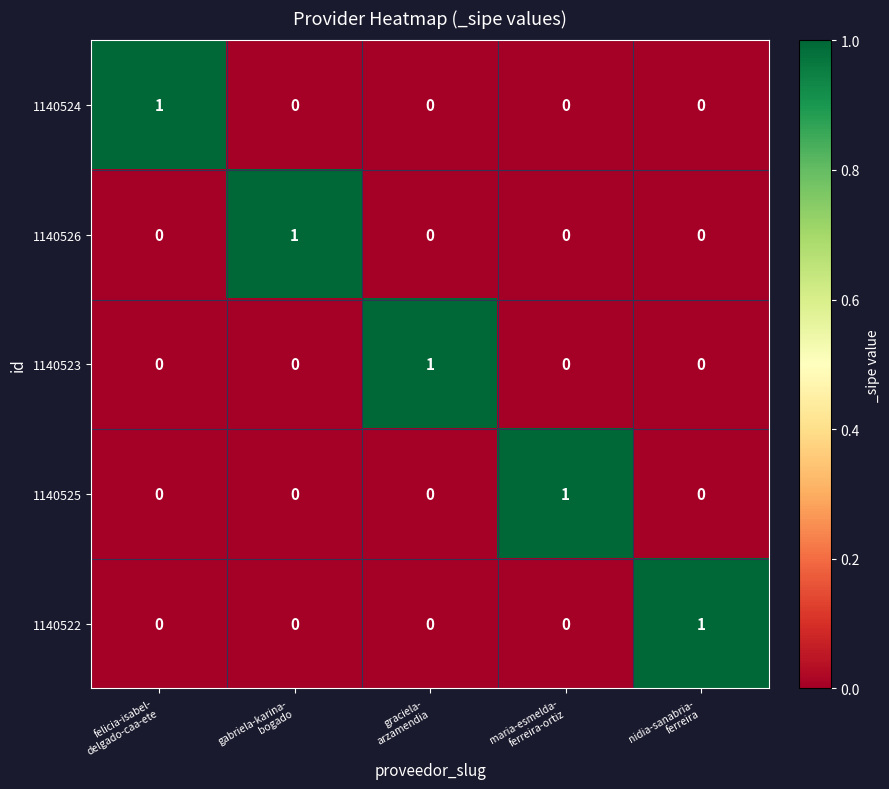

Reading right to left, transcribe all the data shown in this chart.

1140524: 0	0	0	0	1
1140526: 0	0	0	1	0
1140523: 0	0	1	0	0
1140525: 0	1	0	0	0
1140522: 1	0	0	0	0